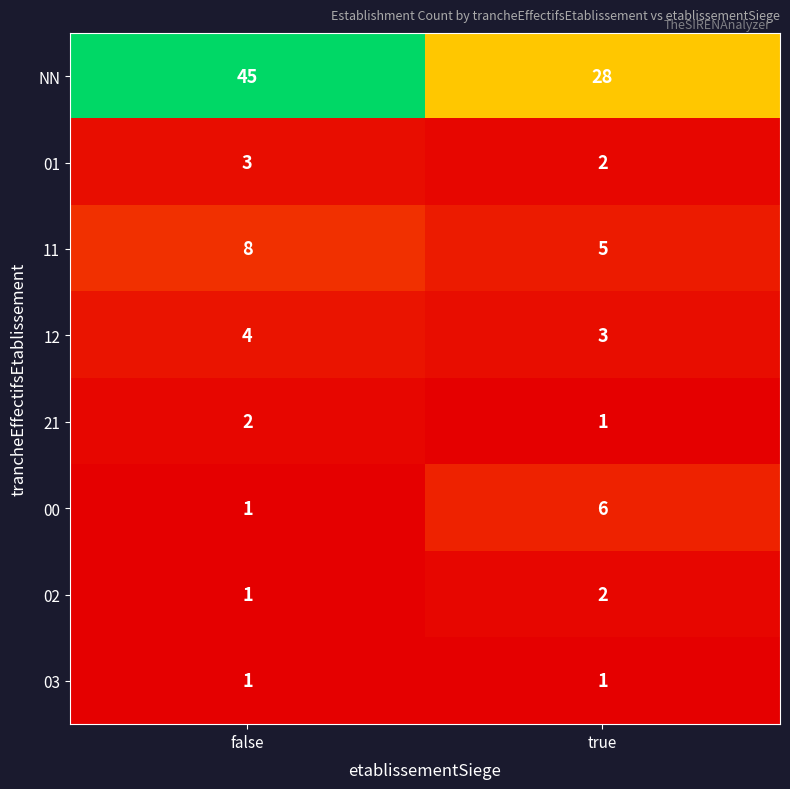

What is the total value across all series at false?

65